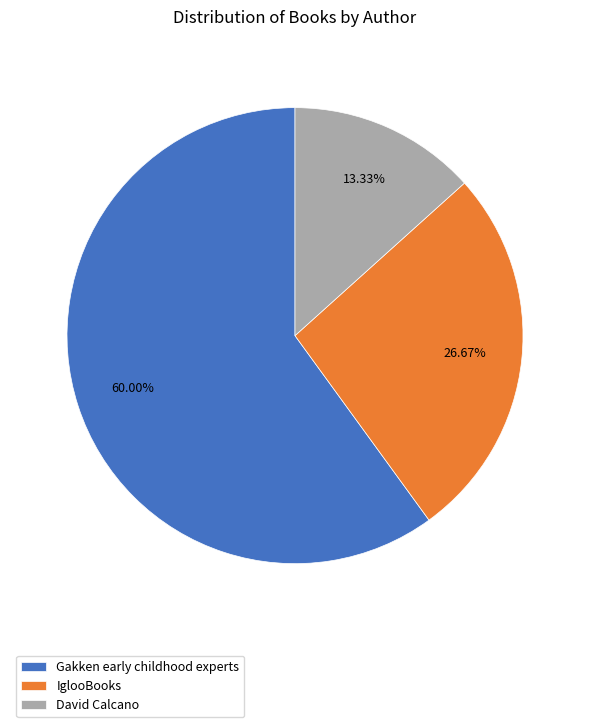

To the nearest percent, what percentage of the pie is IglooBooks?

27%